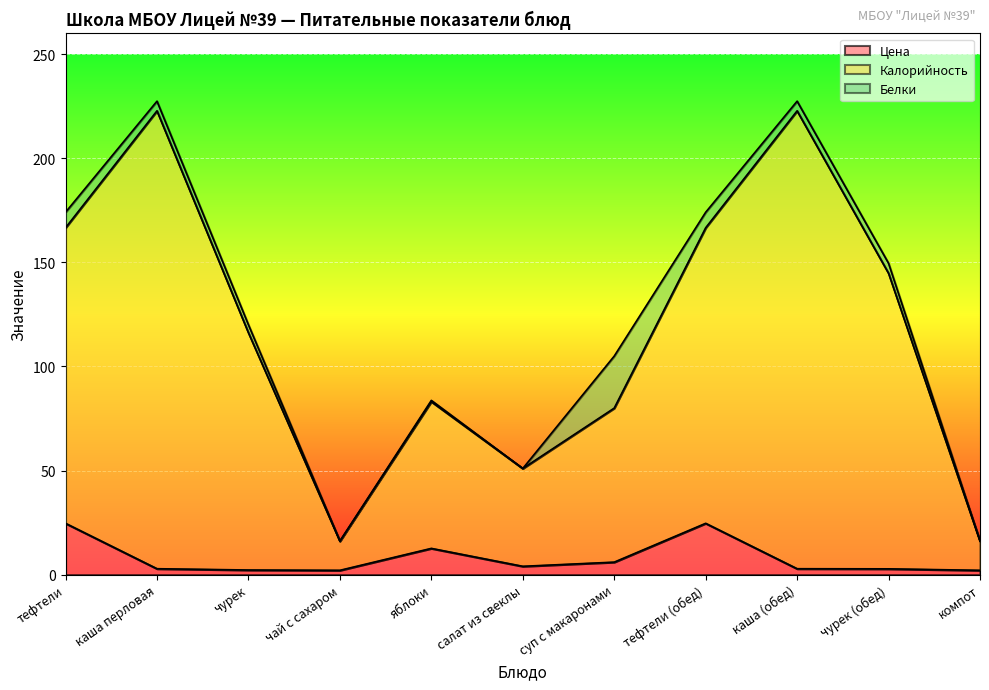

At which category does the chart reach its minimum across all series?

чай с сахаром